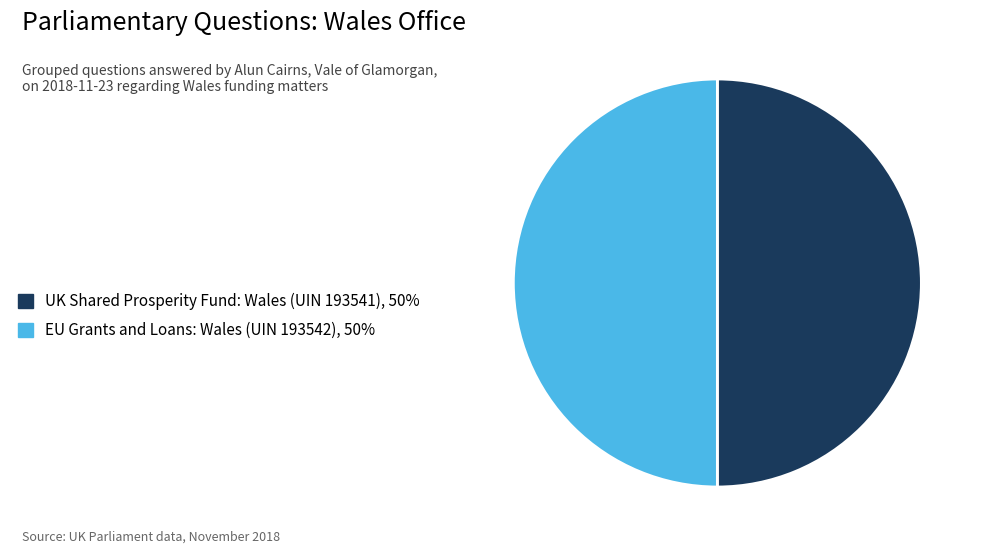

Approximately how many times larger is the value at EU Grants and Loans: Wales (UIN 193542), 50% compared to UK Shared Prosperity Fund: Wales (UIN 193541), 50%?

1.0